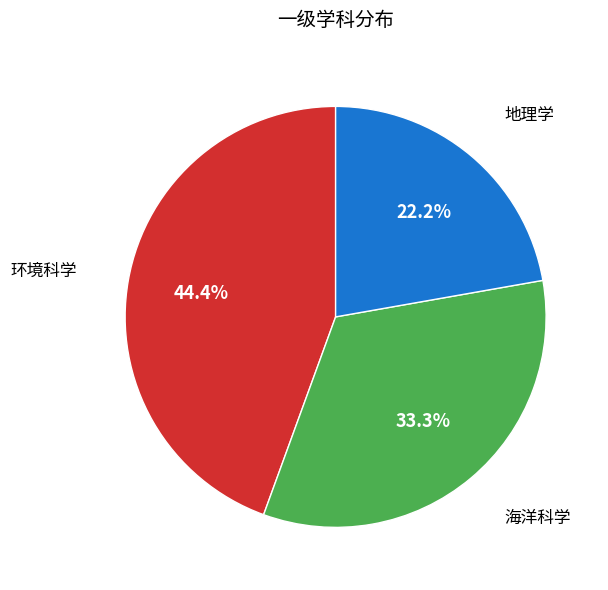

To the nearest percent, what is the average slice percentage?

33%